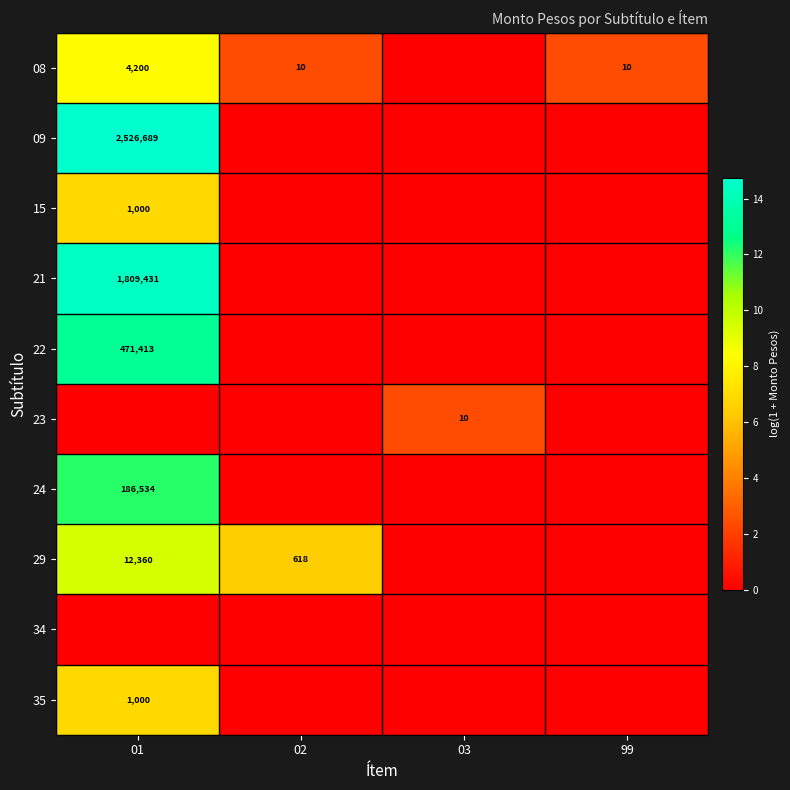

True or false: 29 has a value of 12360 at 01.

True